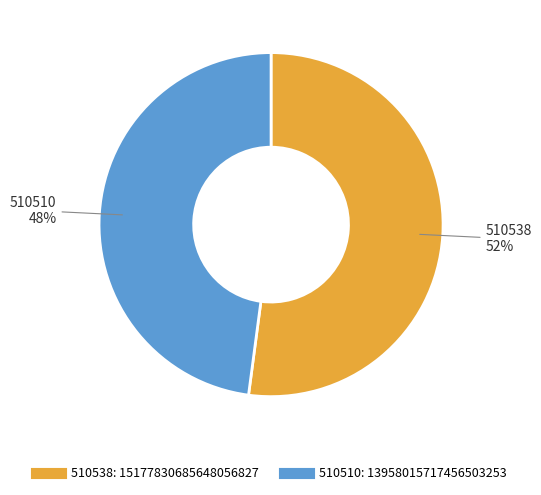

How many segments does this pie chart have?

2